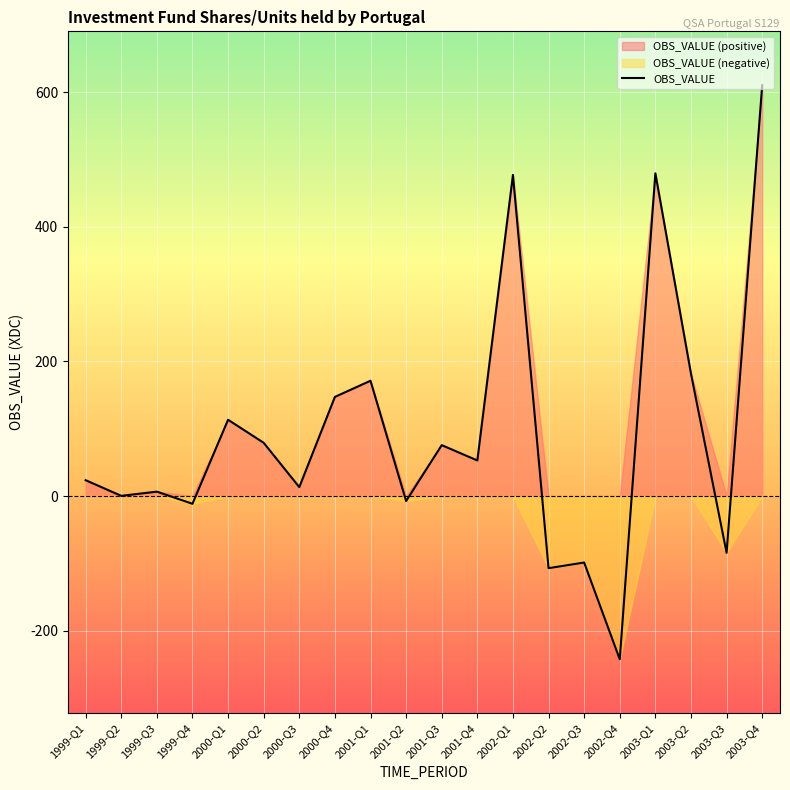

What is the greatest value displayed?

610.3